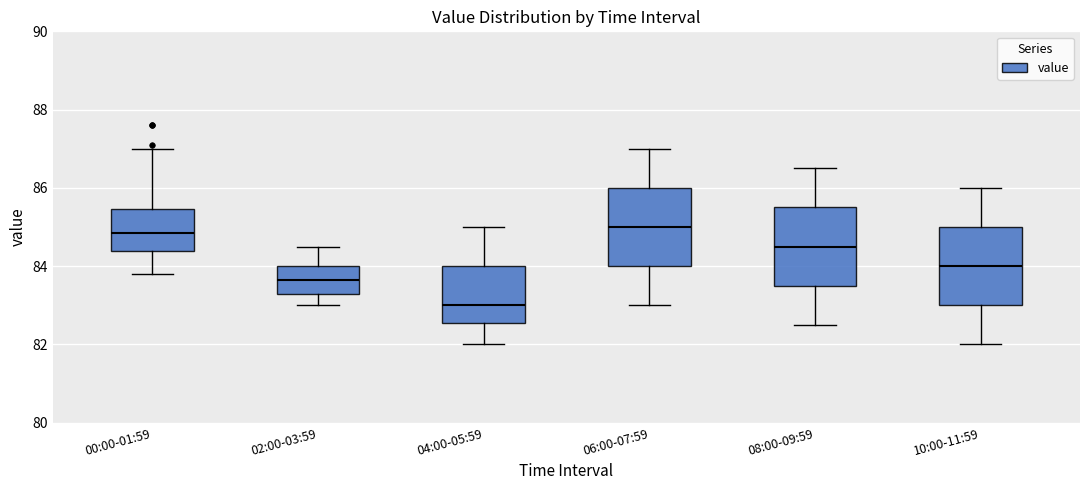

Reading left to right, read every box against the y-axis: the position of its median line, the range the box covers, and the ends of its whiskers. The values are not printed on the chart, so give them approximately, as read against the axis.

00:00-01:59: median 84.8, box 84.4 to 85.4, whiskers 83.8 to 87.0
02:00-03:59: median 83.6, box 83.4 to 84.0, whiskers 83.0 to 84.6
04:00-05:59: median 83.0, box 82.6 to 84.0, whiskers 82.0 to 85.0
06:00-07:59: median 85.0, box 84.0 to 86.0, whiskers 83.0 to 87.0
08:00-09:59: median 84.6, box 83.6 to 85.6, whiskers 82.6 to 86.6
10:00-11:59: median 84.0, box 83.0 to 85.0, whiskers 82.0 to 86.0